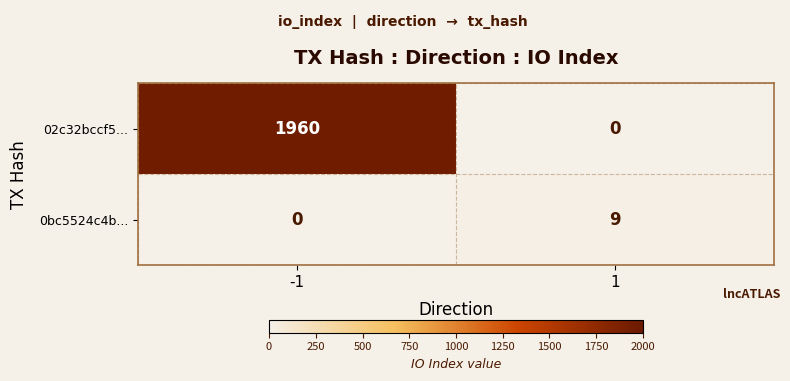

Read the 02c32bccf5... value at -1, to the nearest 100.

2000